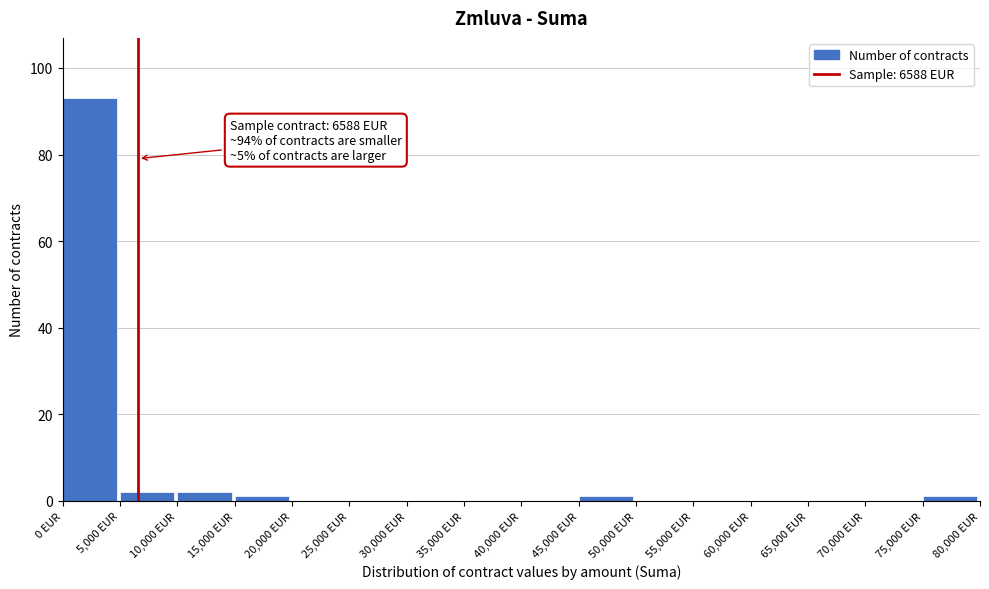

Over which range of the x-axis is the bar tallest?

0 to 5000